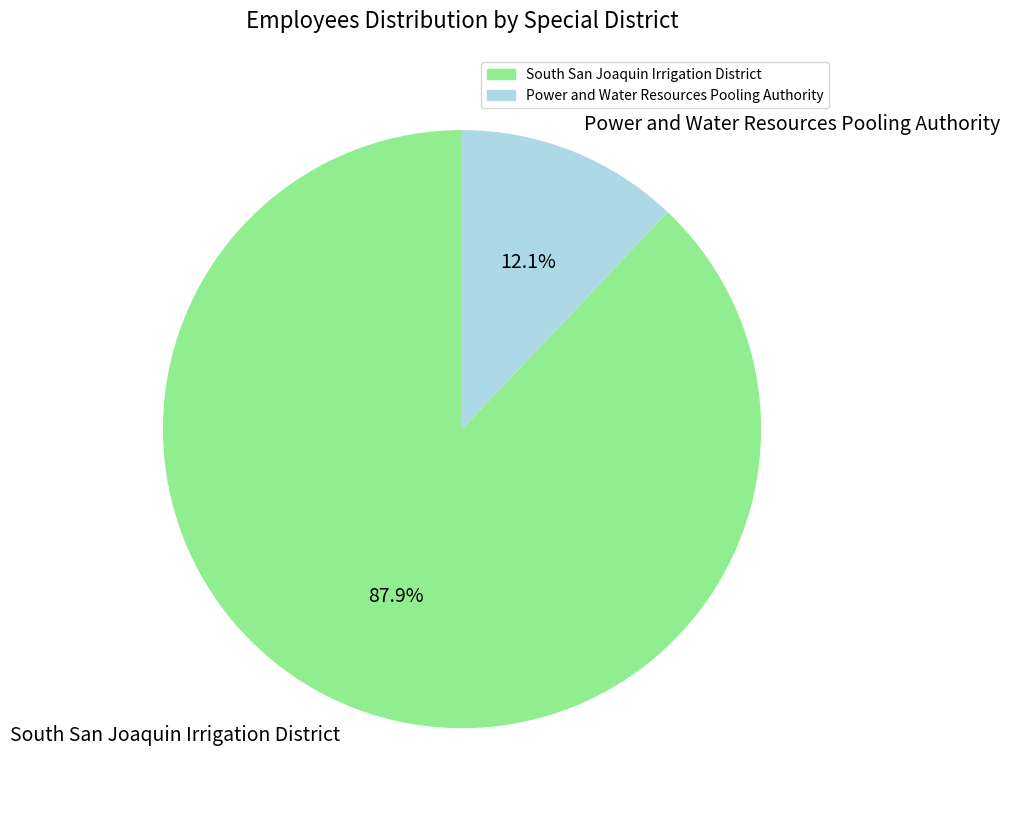

Do Power and Water Resources Pooling Authority and South San Joaquin Irrigation District together represent more than half of the pie?

Yes